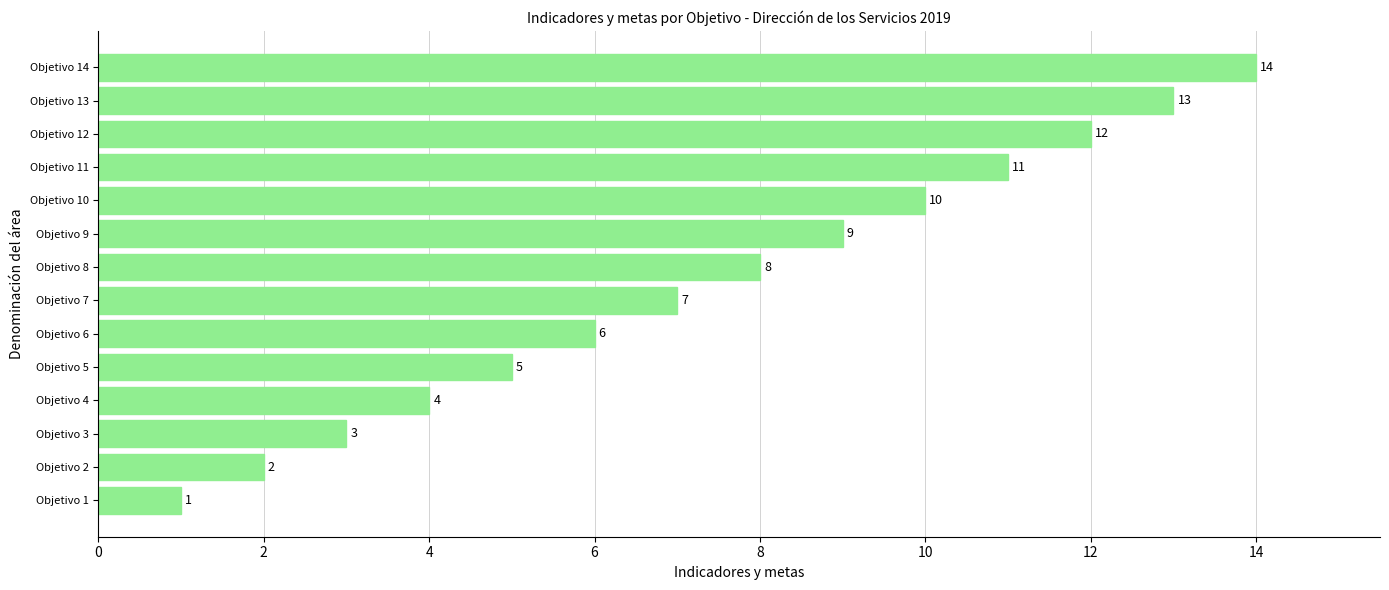

List the labels in order of value, largest first.

Objetivo 14, Objetivo 13, Objetivo 12, Objetivo 11, Objetivo 10, Objetivo 9, Objetivo 8, Objetivo 7, Objetivo 6, Objetivo 5, Objetivo 4, Objetivo 3, Objetivo 2, Objetivo 1